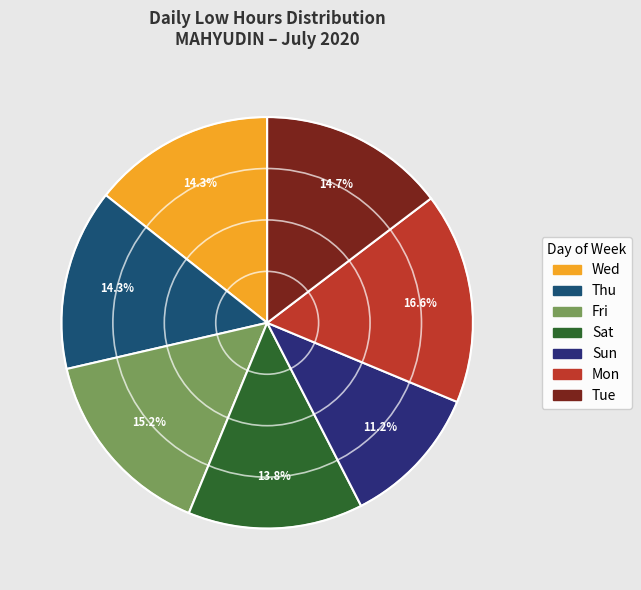

Is there any slice that represents more than half of the pie?

No